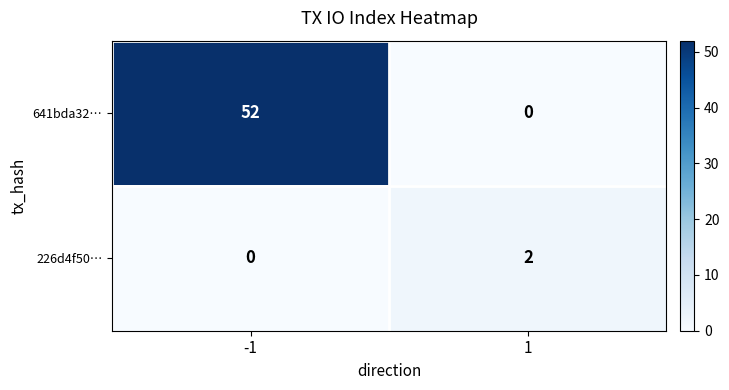

Which series has the largest total across all categories?

641bda32…